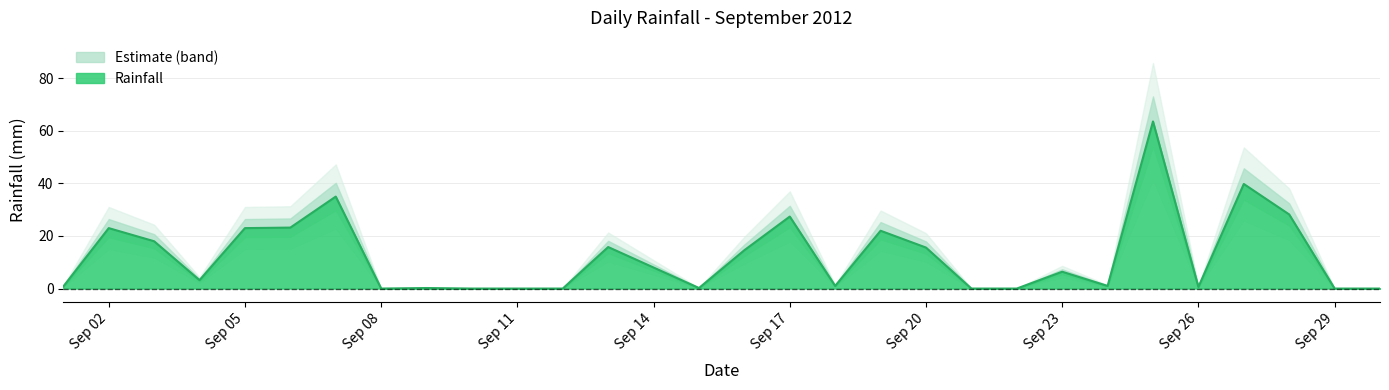

What is the value of the 13th point from the left?

15.8